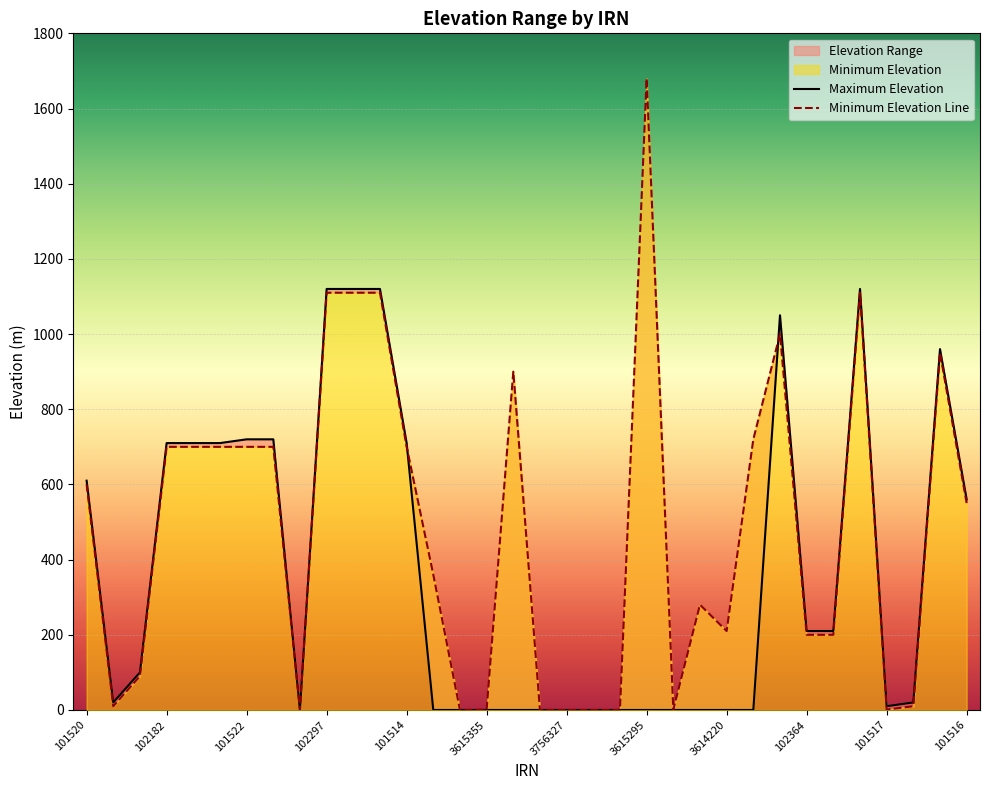

Reading right to left, extract all data points from this chart.

Minimum Elevation: 550	950	10	1	1110	200	200	1000	720	210	280	1	1680	0	0	0	0	900	1	0	360	700	1110	1110	1110	0	700	700	700	700	700	90	10	600
Maximum Elevation: 560	960	20	10	1120	210	210	1050	0	0	0	0	0	0	0	0	0	0	0	0	0	710	1120	1120	1120	0	720	720	710	710	710	100	20	610